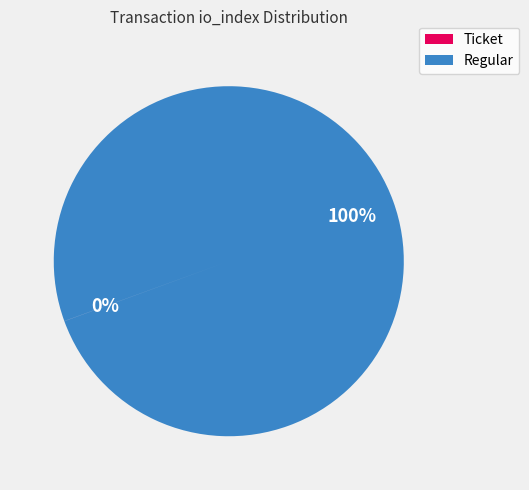

True or false: Regular accounts for 86% of the total.

False